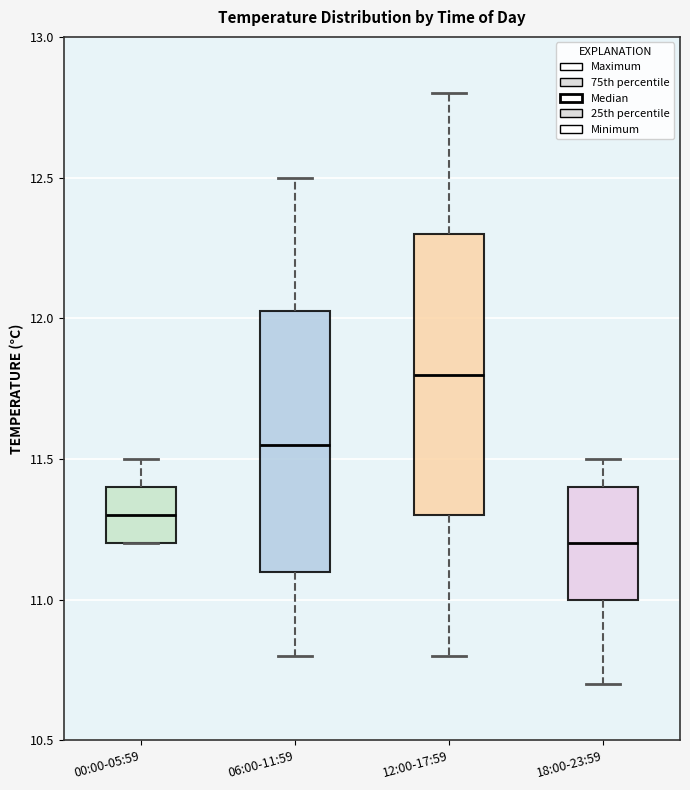

Reading left to right, read every box against the y-axis: the position of its median line, the range the box covers, and the ends of its whiskers. The values are not printed on the chart, so give them approximately, as read against the axis.

00:00-05:59: median 11.30, box 11.20 to 11.40, whiskers 11.20 to 11.50
06:00-11:59: median 11.55, box 11.10 to 12.05, whiskers 10.80 to 12.50
12:00-17:59: median 11.80, box 11.30 to 12.30, whiskers 10.80 to 12.80
18:00-23:59: median 11.20, box 11.00 to 11.40, whiskers 10.70 to 11.50